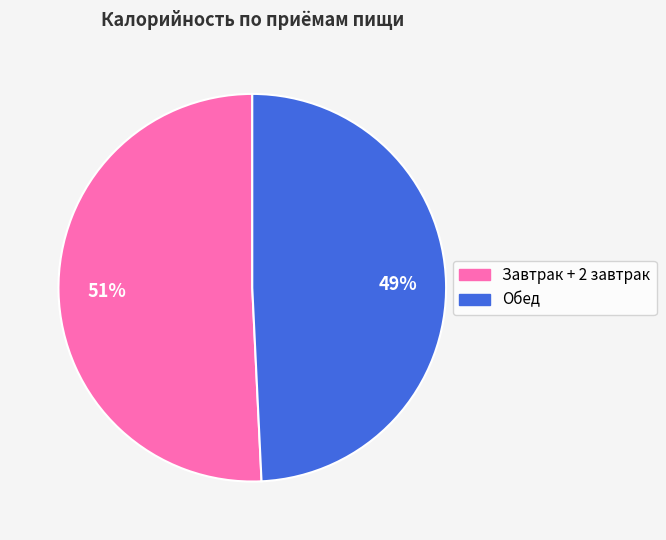

Is there any slice that represents more than half of the pie?

Yes